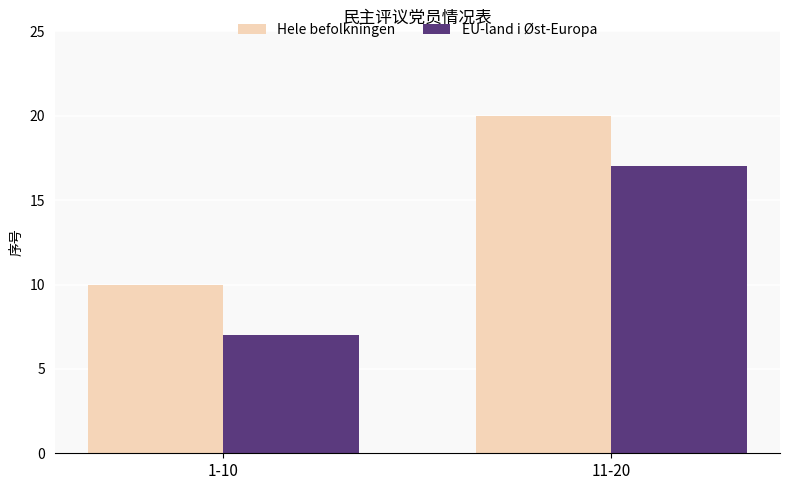

Is it true that Hele befolkningen equals 5 at 1-10?

False